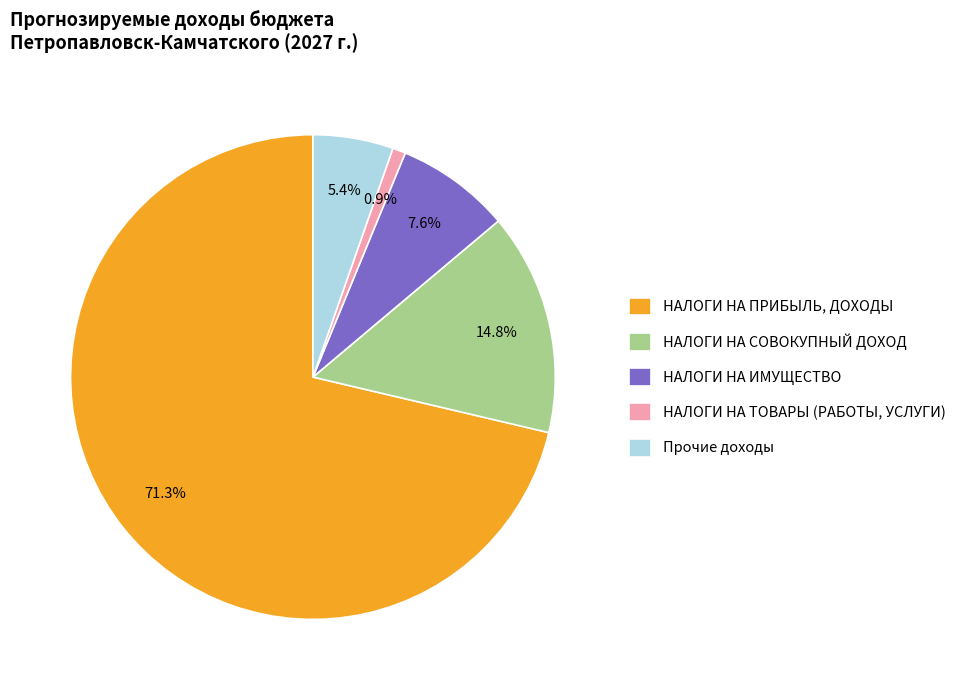

Is НАЛОГИ НА ТОВАРЫ (РАБОТЫ, УСЛУГИ) the majority of the pie?

No